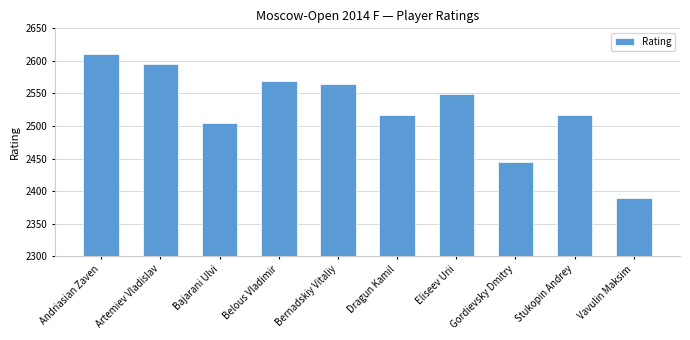

What is the label of the 4th bar from the left?

Belous Vladimir